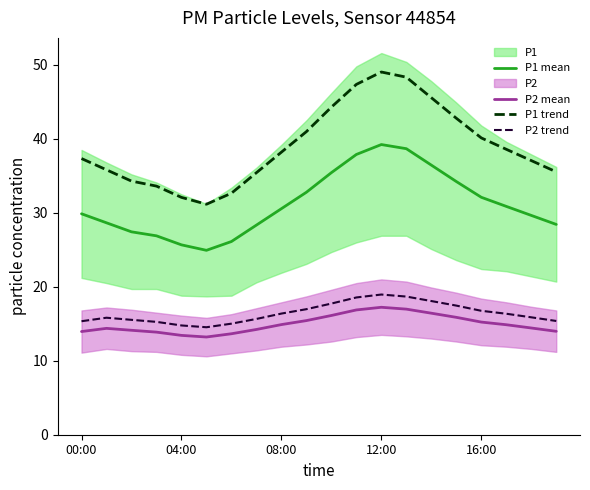

What position from the left is 15?

16